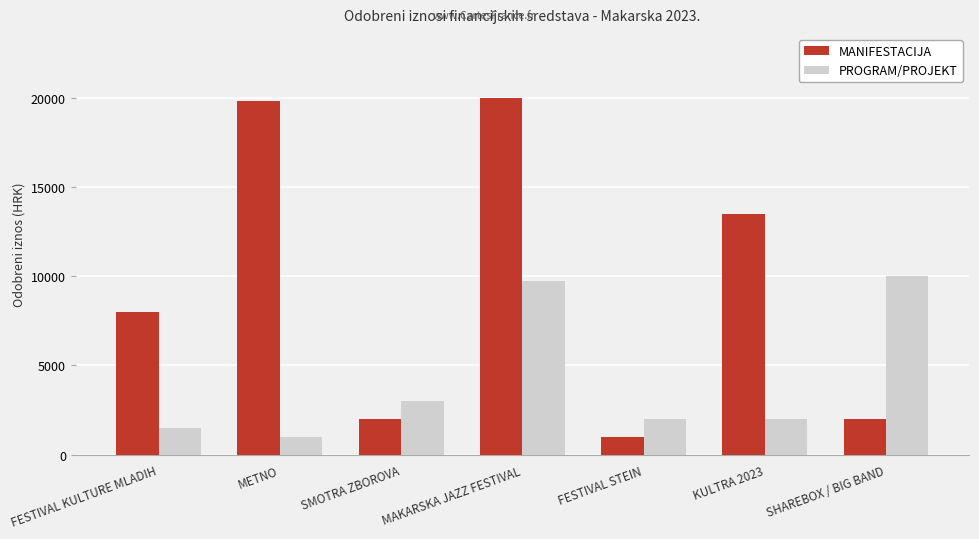

Reading left to right, list all the values displayed in this chart.

MANIFESTACIJA: 8000	19861	2000	20000	1000	13500	2000
PROGRAM/PROJEKT: 1500	1000	3000	9725	2000	2000	10000